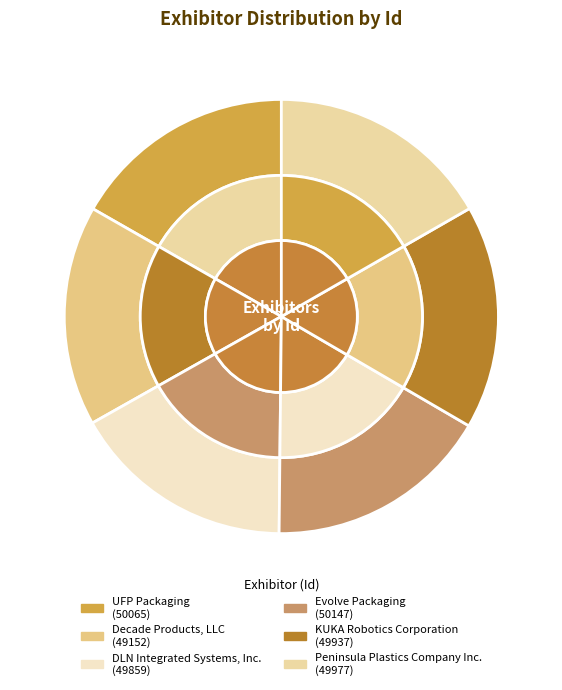

Which category has the biggest portion of the pie?

Evolve Packaging